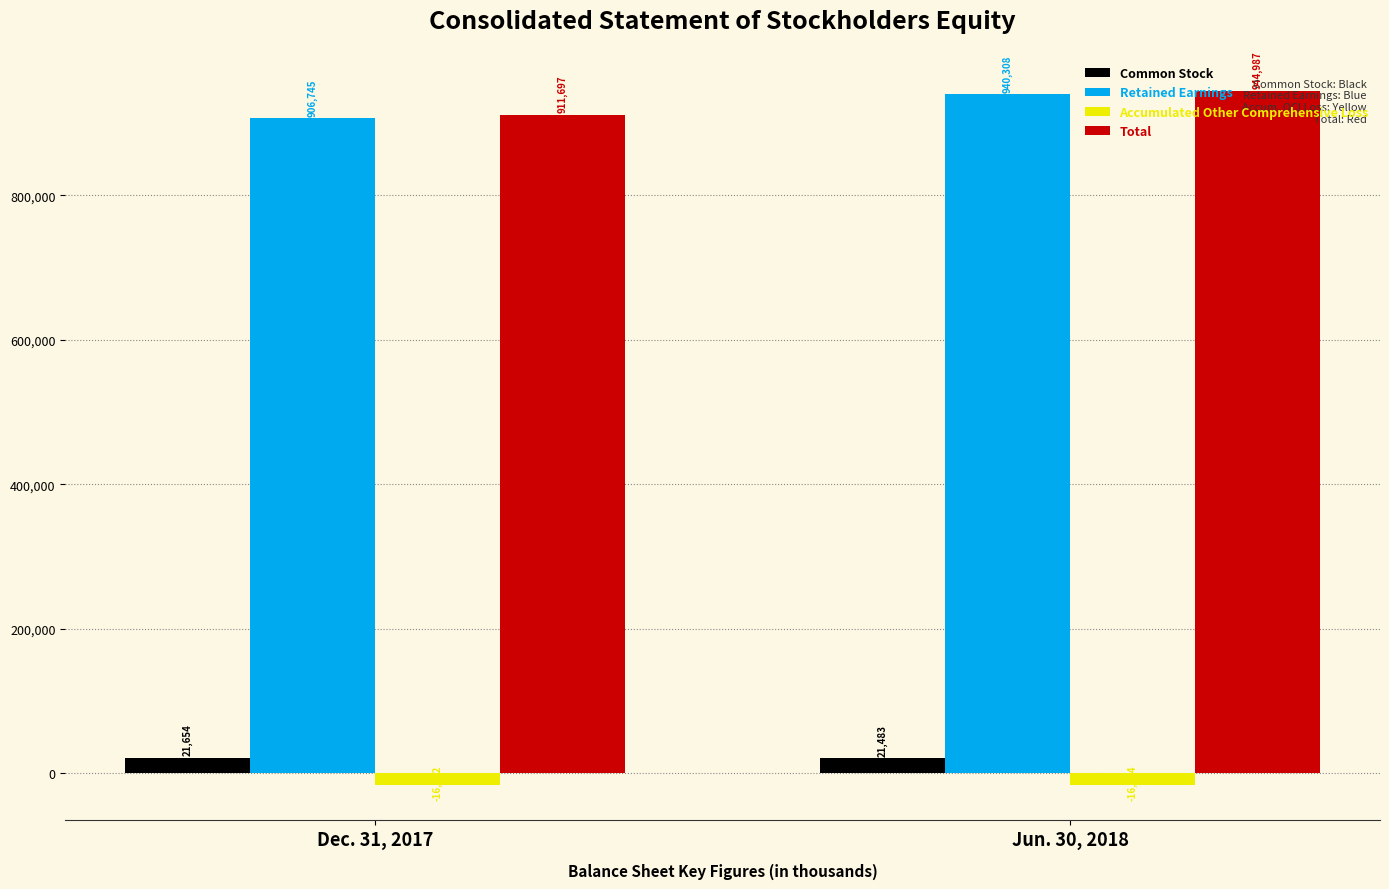

True or false: Total has a value of 944987 at Jun. 30, 2018.

True